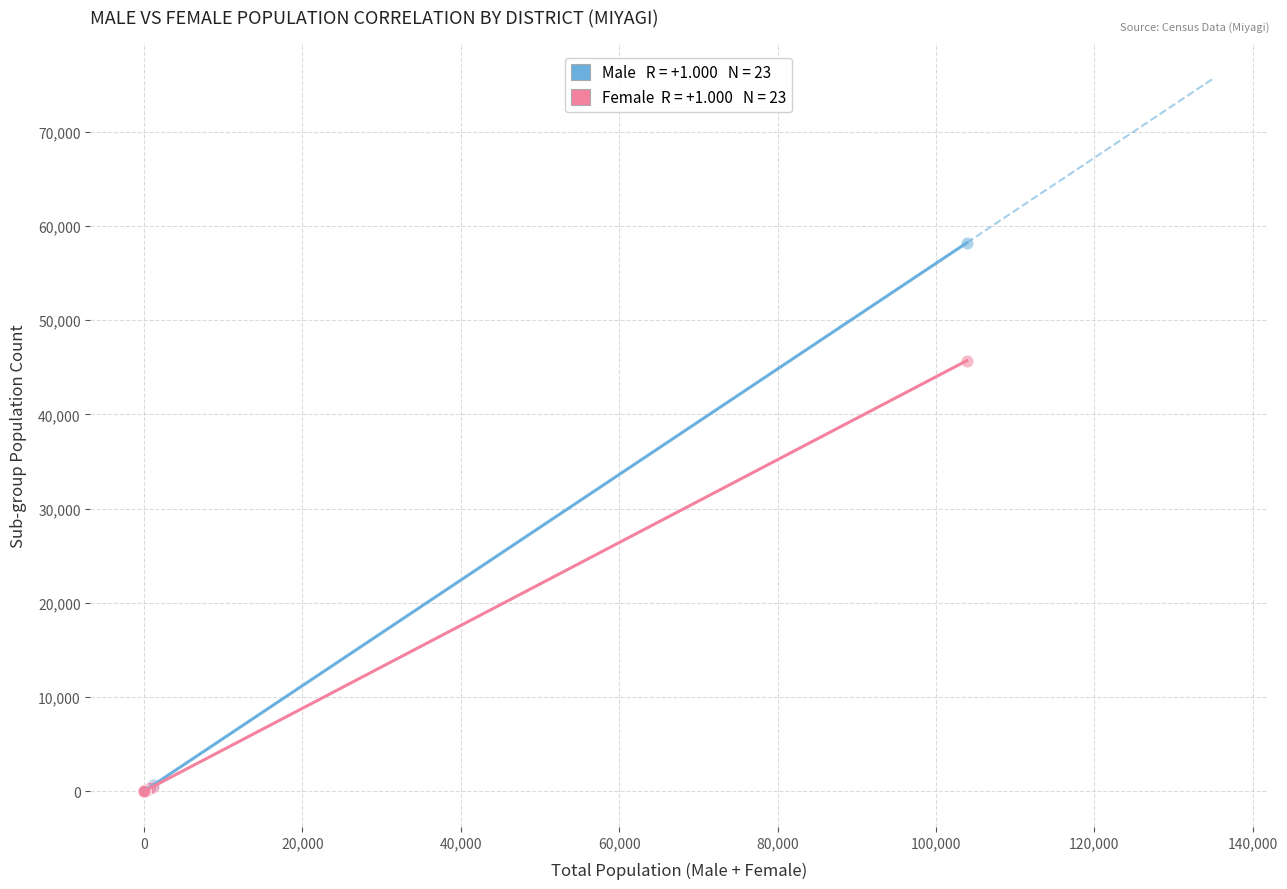

Across all series, what Y value is closest to 29098?

45689